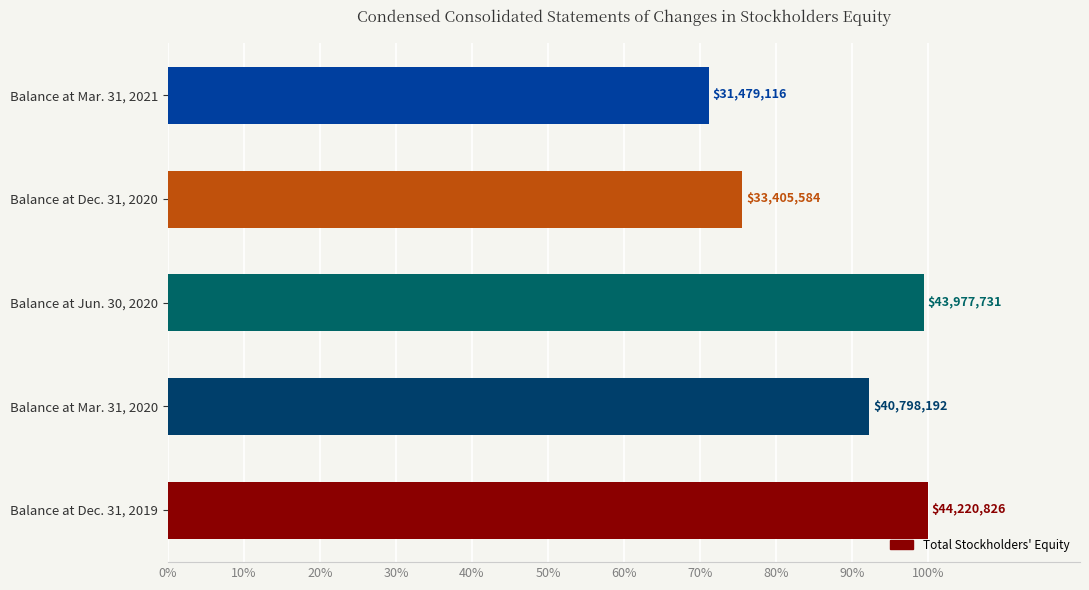

How many bars are there in total?

5